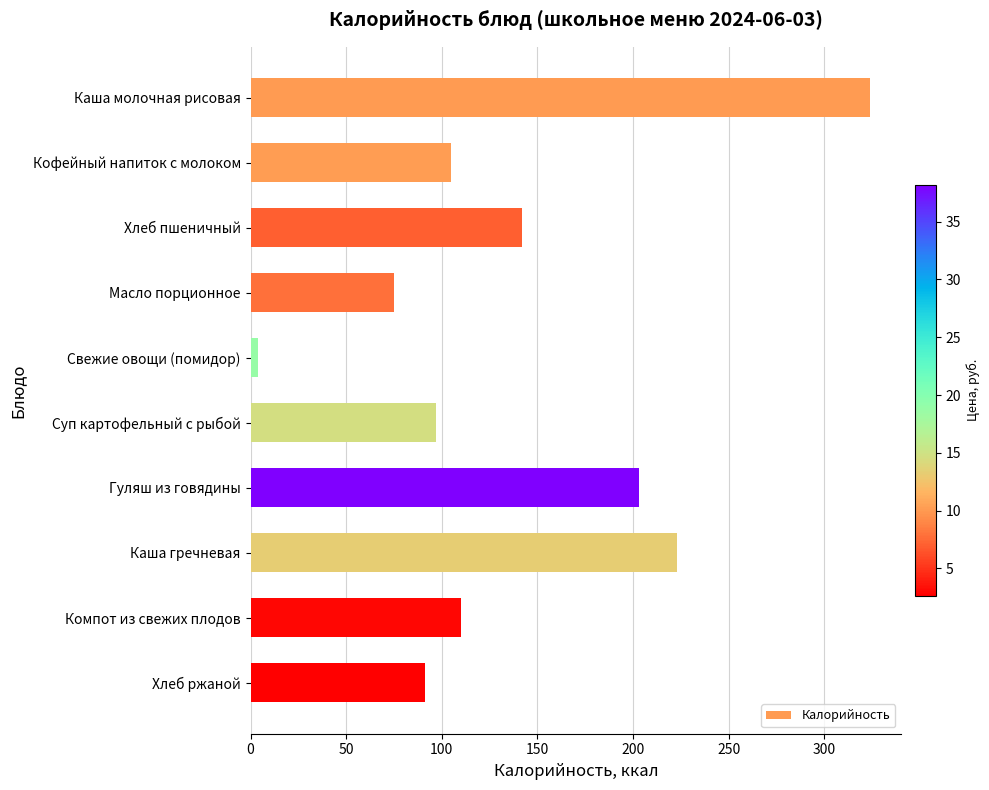

What is the average value?

137